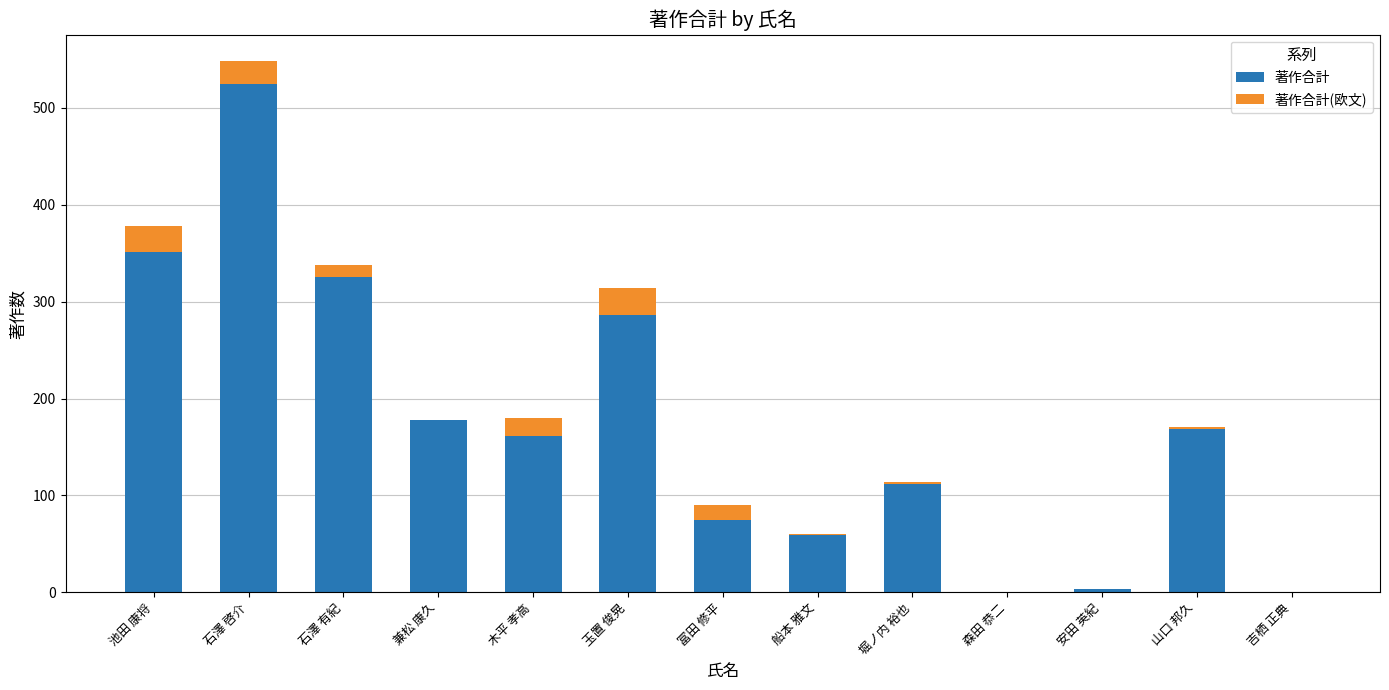

What is the sum of all 著作合計 values?

2244